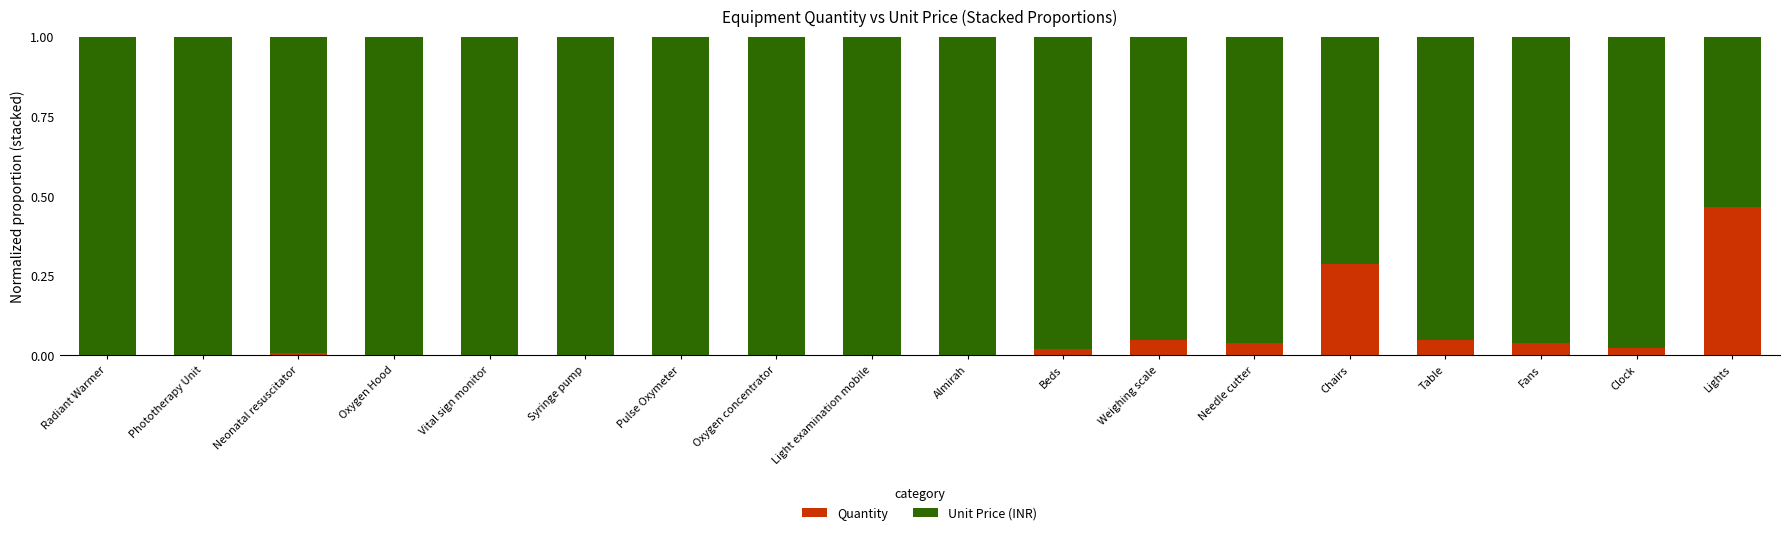

At which label does Quantity reach its peak?

Lights